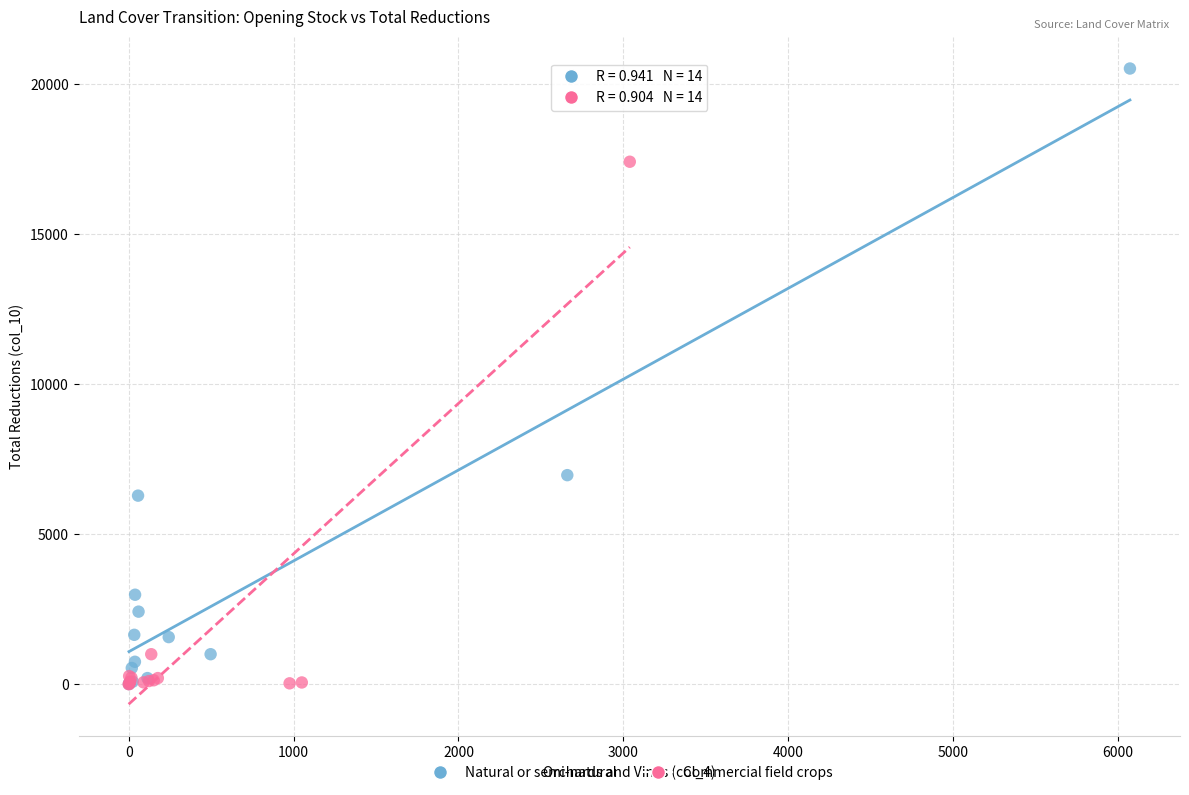

What are all the series names shown in the legend?

Natural or semi-natural, Commercial field crops